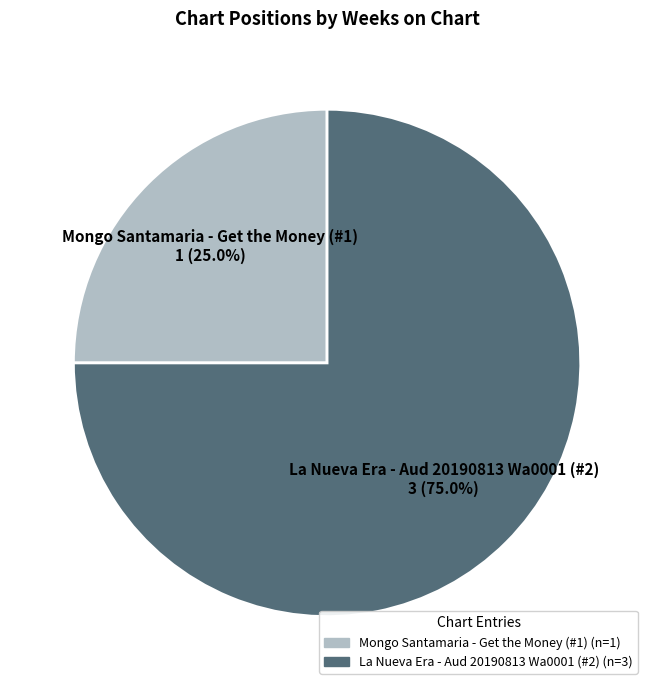

To the nearest percent, what is the average slice percentage?

50%